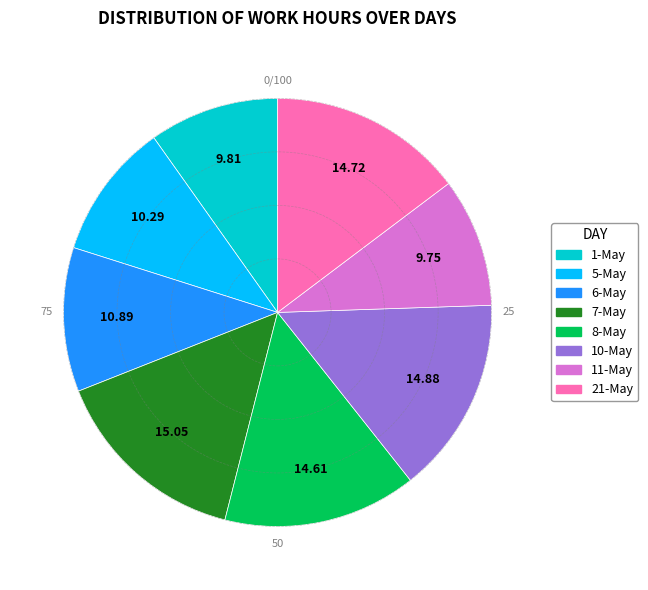

Does 11-May represent more than half of the total?

No